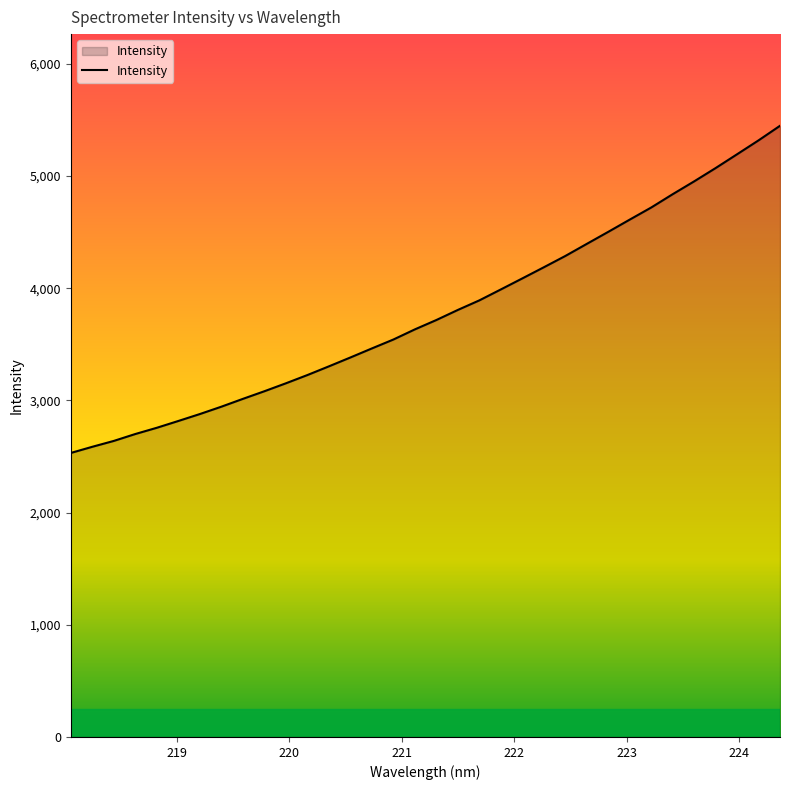

What is the difference between the maximum and minimum values?

2916.0